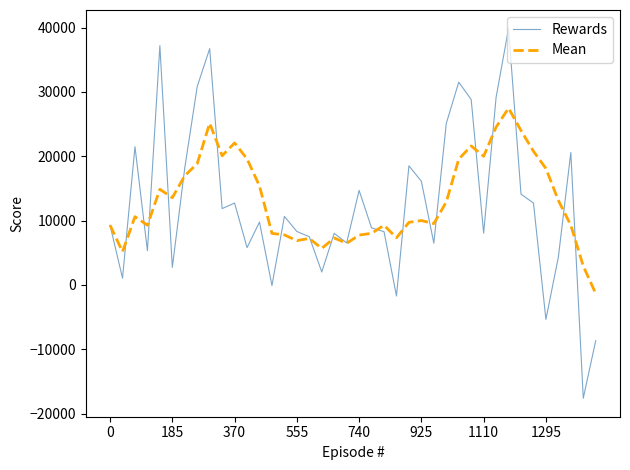

Which series has the widest spread of values?

Rewards